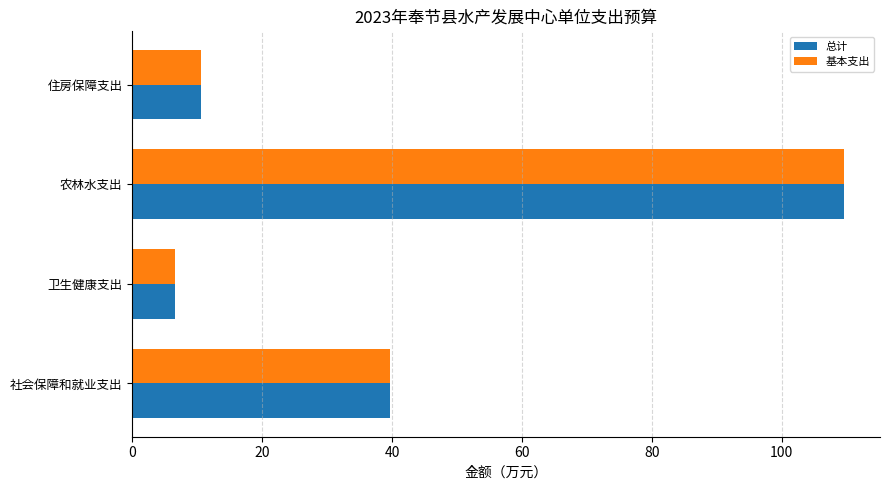

What value does the 基本支出 series have at 农林水支出?

109.7